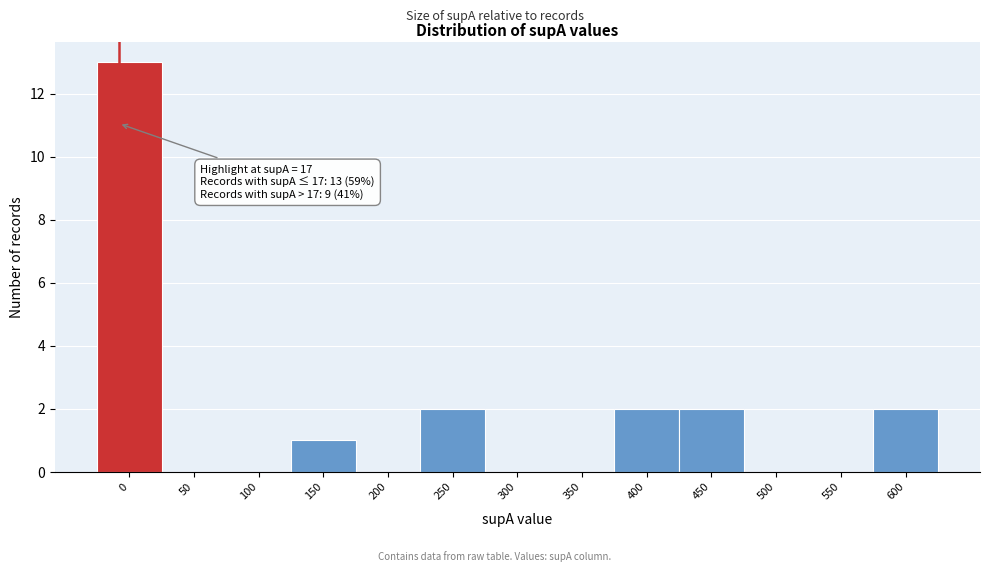

Reading left to right, transcribe all the data shown in this chart.

0=13	50=0	100=0	150=1	200=0	250=2	300=0	350=0	400=2	450=2	500=0	550=0	600=2